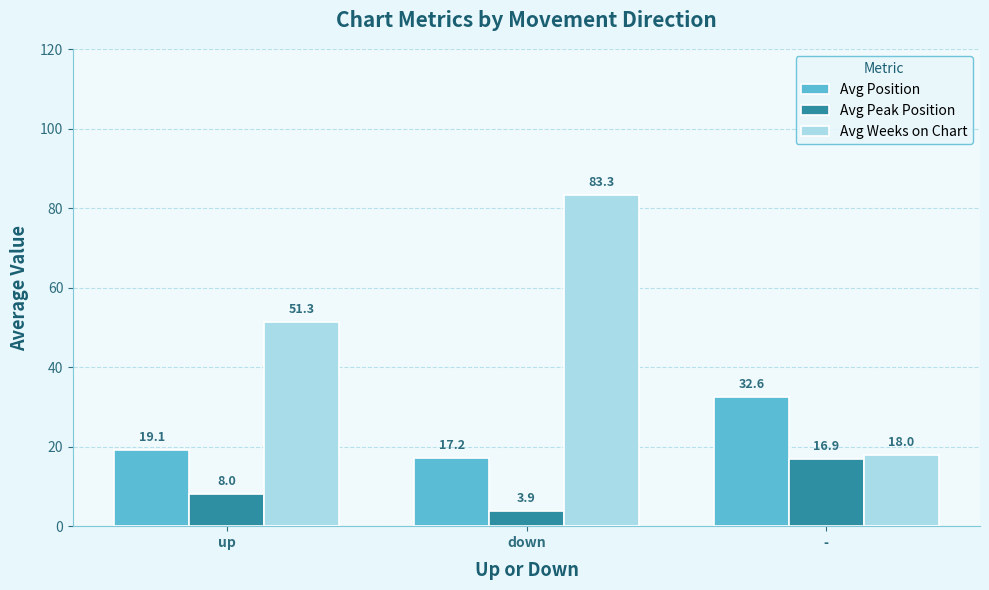

What is the label of the 2nd bar from the right?

down